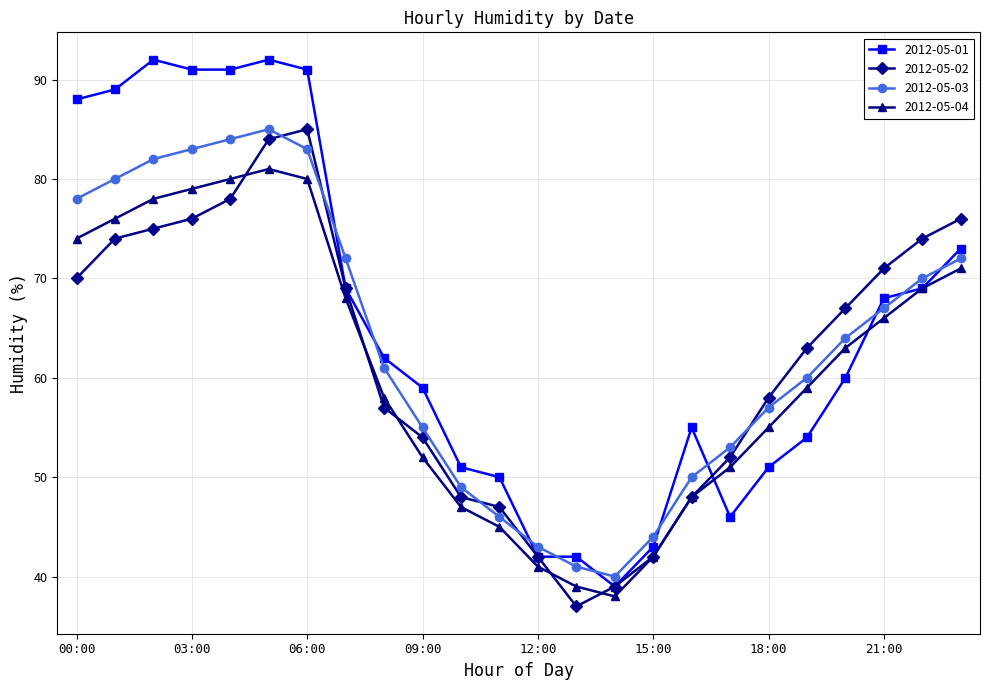

What is the value of the 2012-05-03 point at the 1st from the left?

78